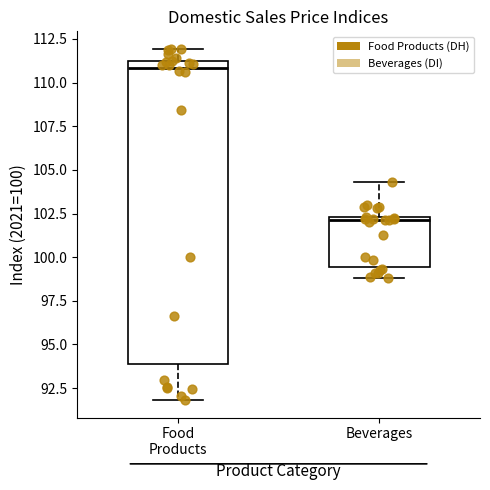

Reading left to right, read every box against the y-axis: the position of its median line, the range the box covers, and the ends of its whiskers. The values are not printed on the chart, so give them approximately, as read against the axis.

Food Products: median 111.0 (just below the box's upper edge), box 94.0 to 111.0, whiskers 92.0 to 112.0
Beverages: median 102.0, box 99.5 to 102.5, whiskers 99.0 to 104.5